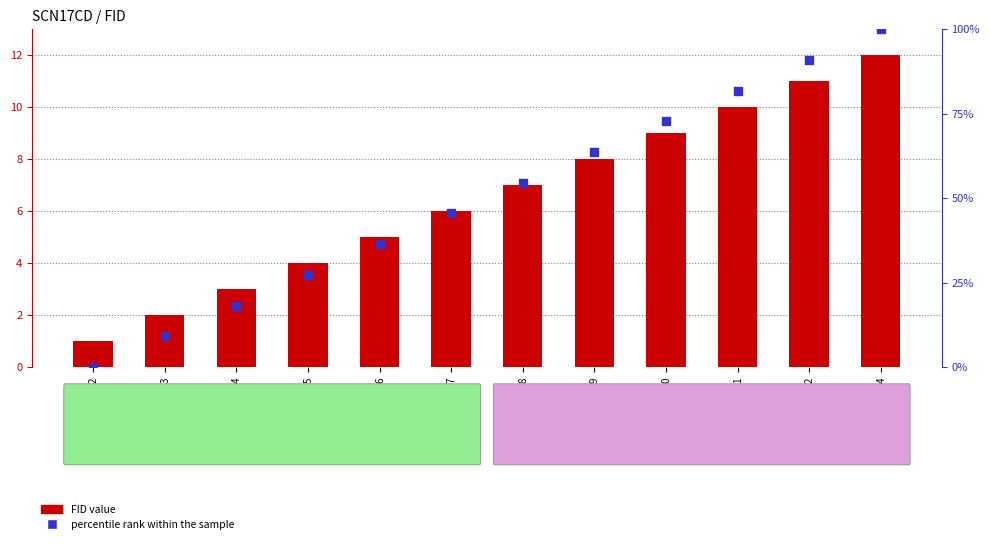

What are all the series names shown in the legend?

FID value, percentile rank within the sample